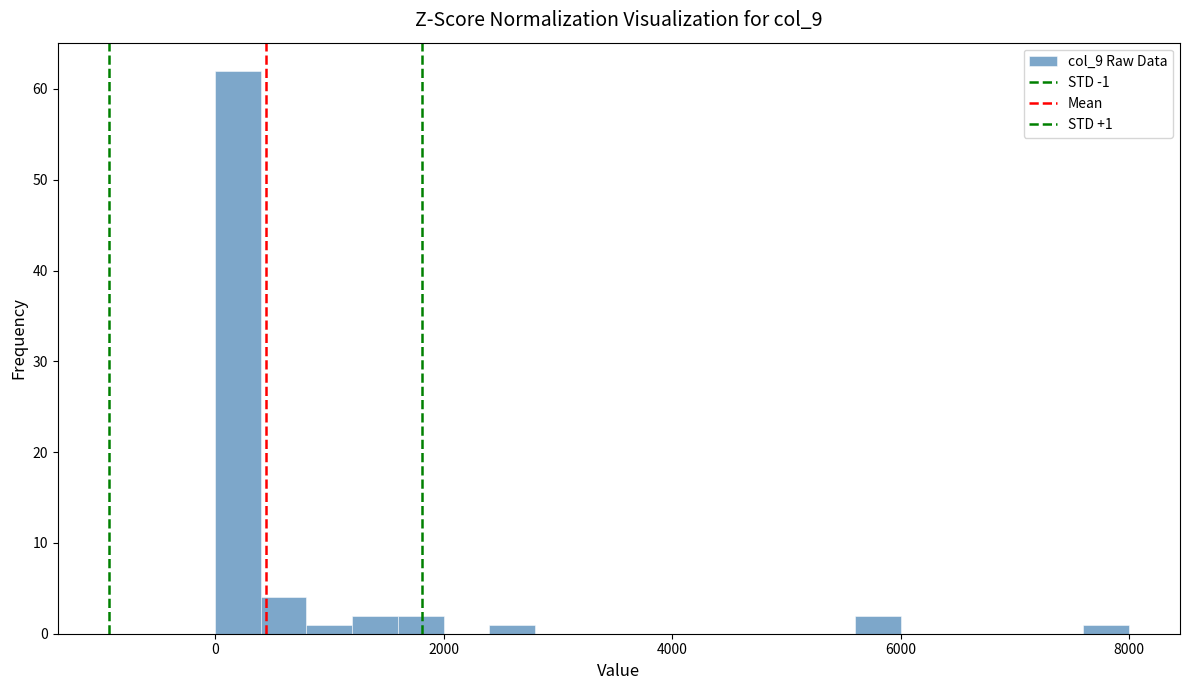

Read against the x-axis, roughly where is the centre of the tallest bar?

200